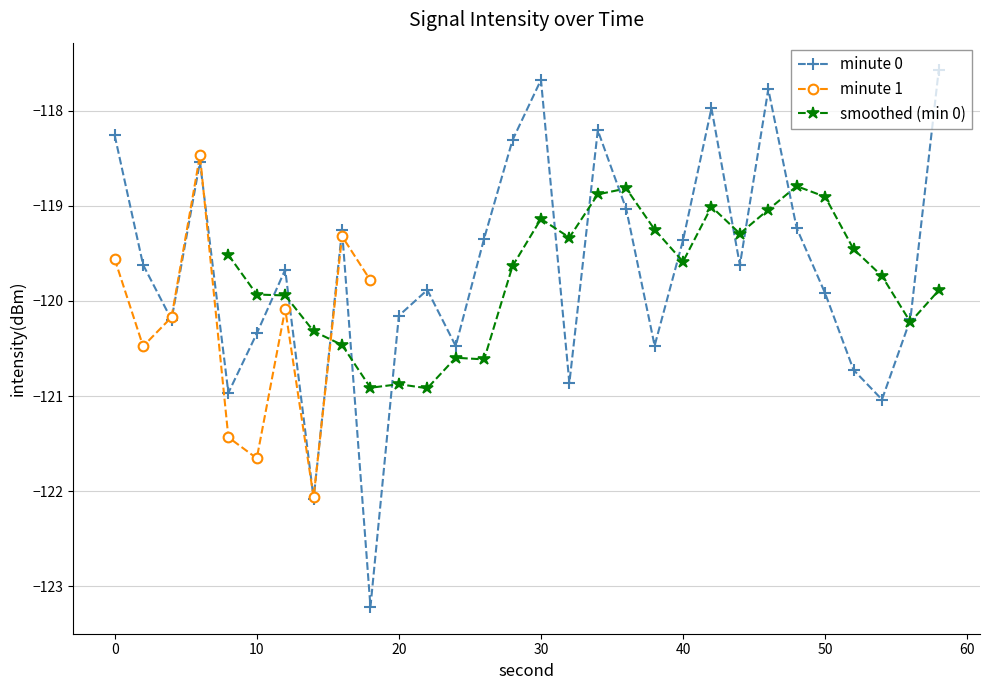

True or false: there are more than 0 points higher than both neighbors.

True